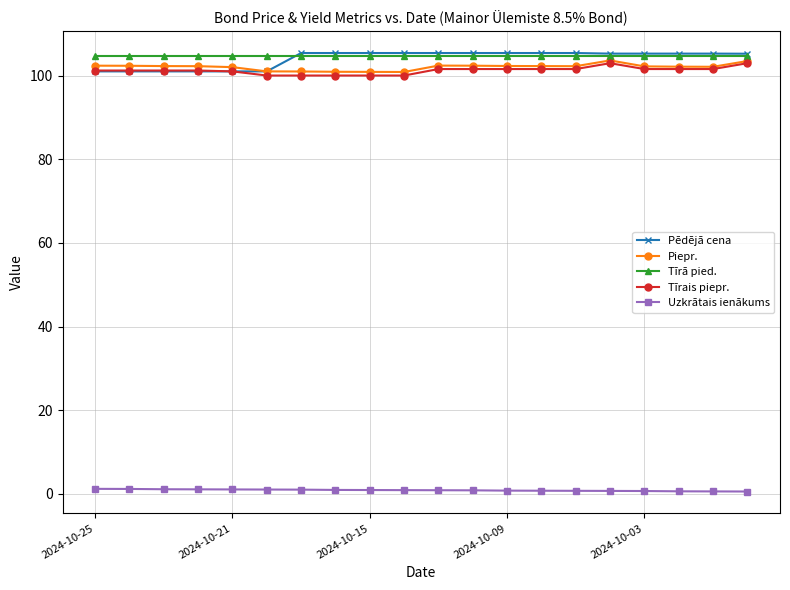

What is the value of the Pēdējā cena point at the 12th from the left?

105.4